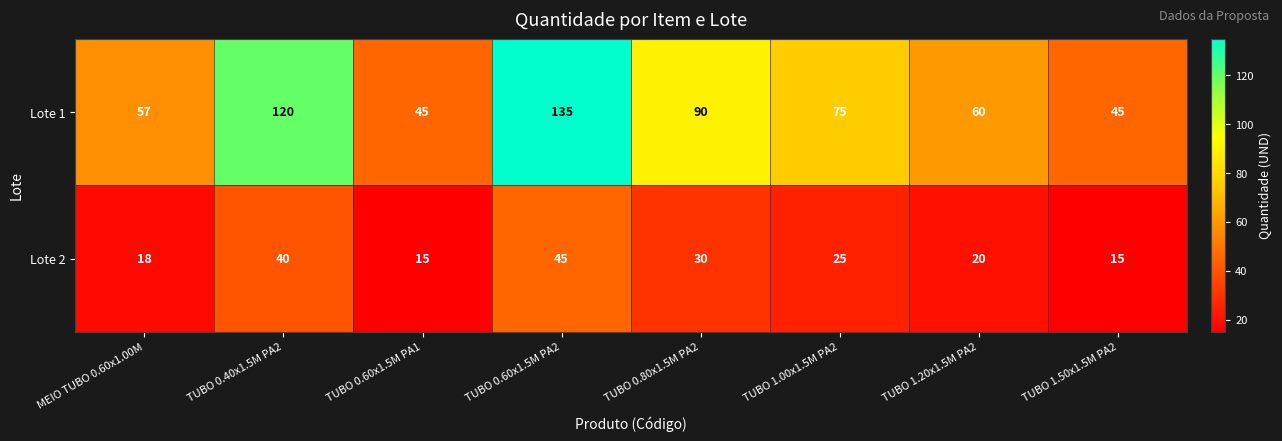

Reading right to left, transcribe all the data shown in this chart.

Lote 1: 45	60	75	90	135	45	120	57
Lote 2: 15	20	25	30	45	15	40	18